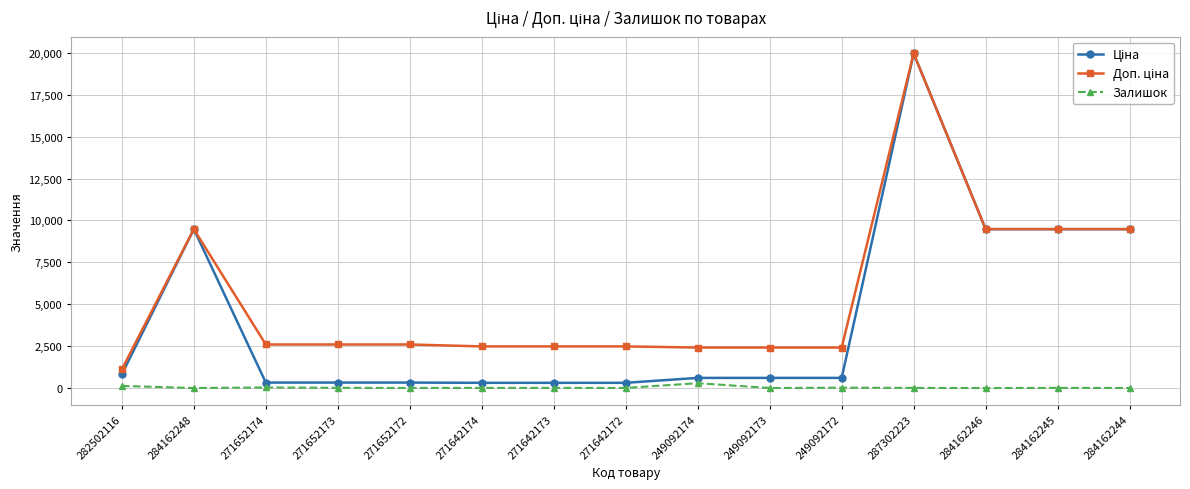

What is the difference between the maximum and minimum values in the Залишок series?

288.0